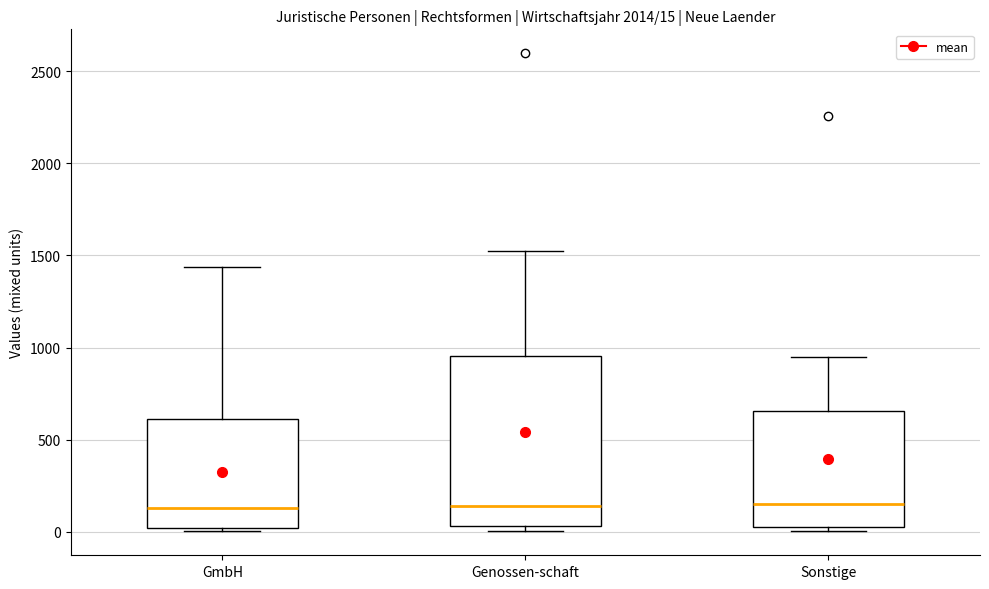

Which box is the tallest, from its lower edge to its upper edge?

Genossen-schaft